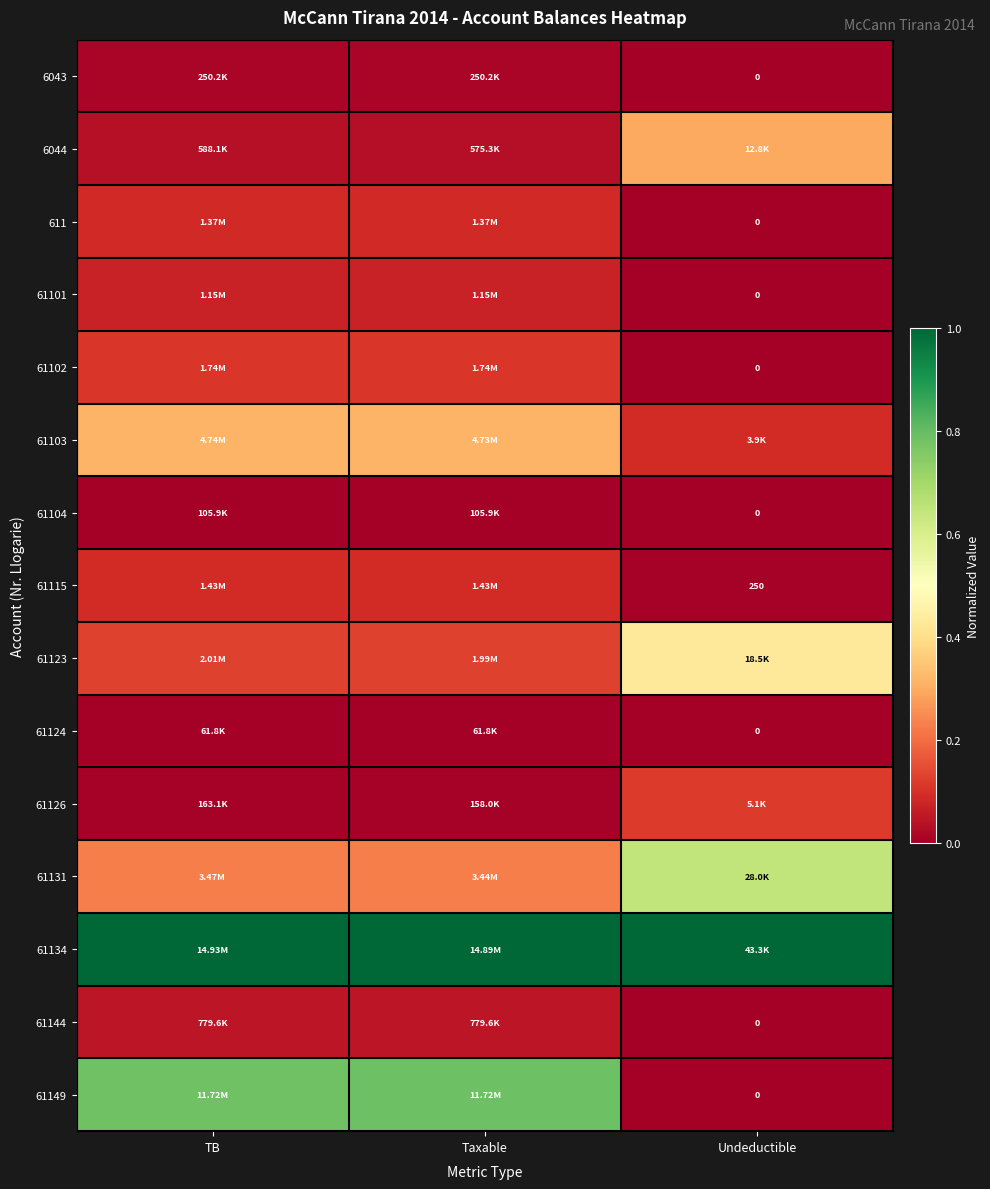

Count the 6044 values in the range 0 to 1.

3